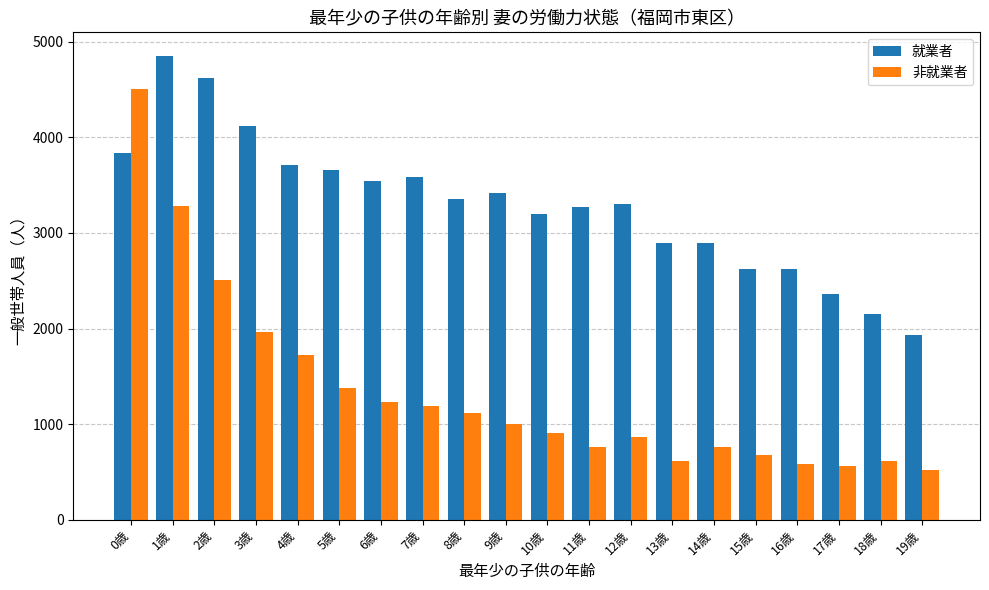

Count the number of categories in the chart.

20